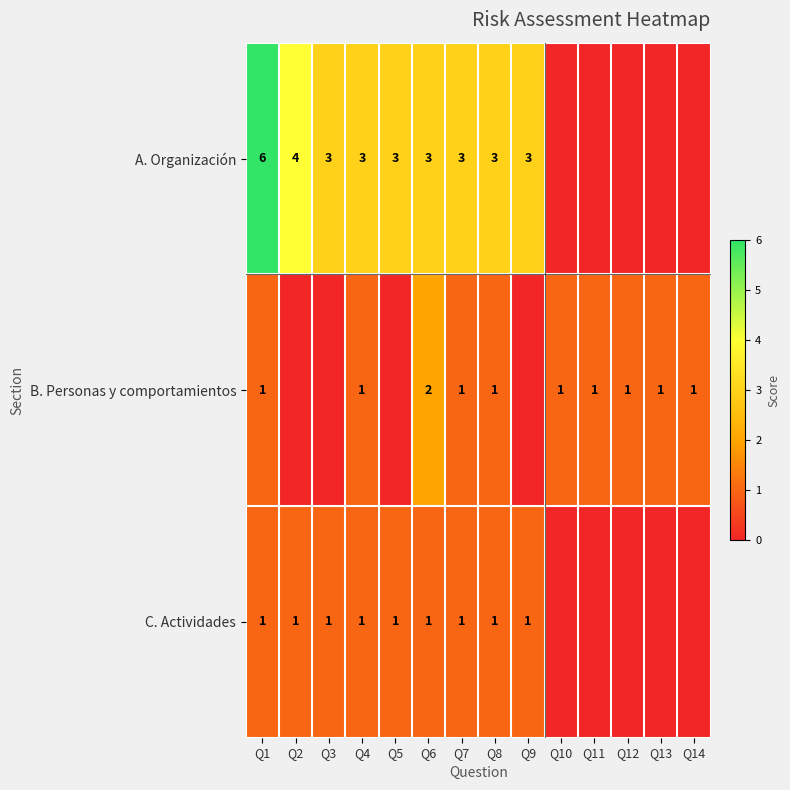

At Q6, list the series in order from largest to smallest.

A. Organización, B. Personas y comportamientos, C. Actividades